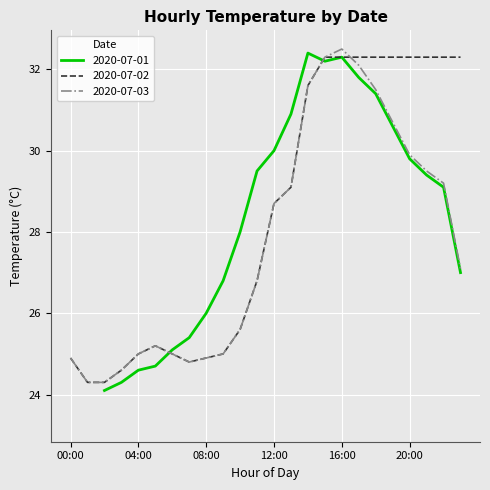

At which label does 2020-07-02 first exceed 28?

12:00